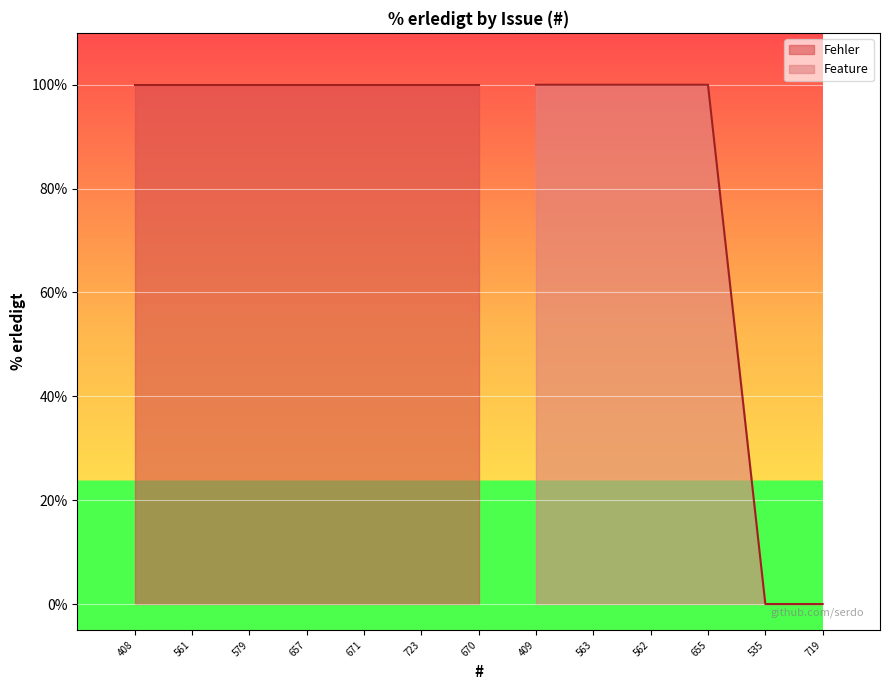

What is the highest value of the Feature series?

100